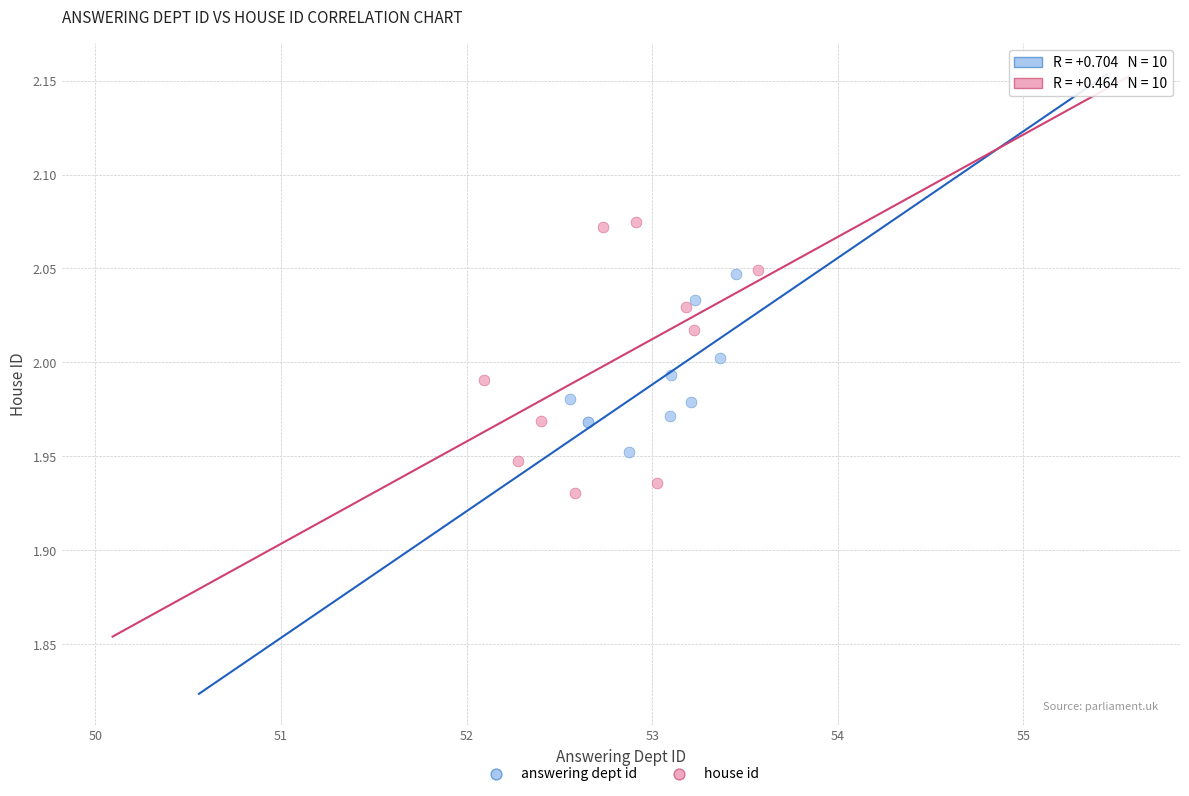

What are all the series names shown in the legend?

answering dept id, house id